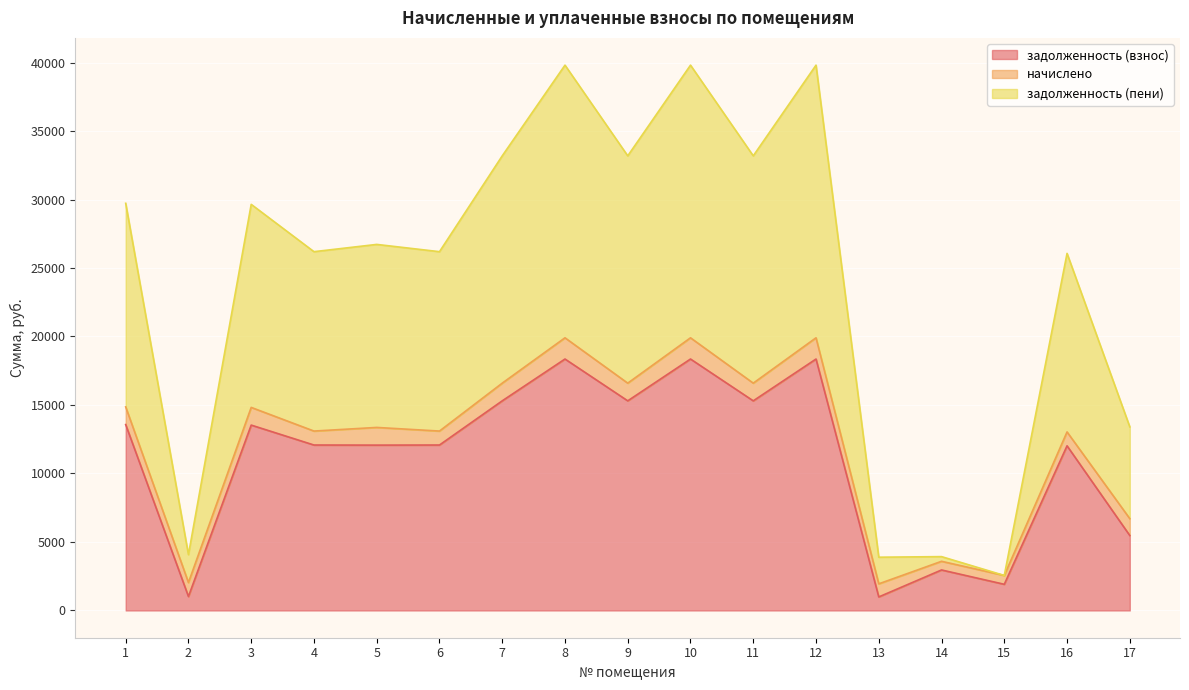

What is the total value across all series at 4?

26191.6